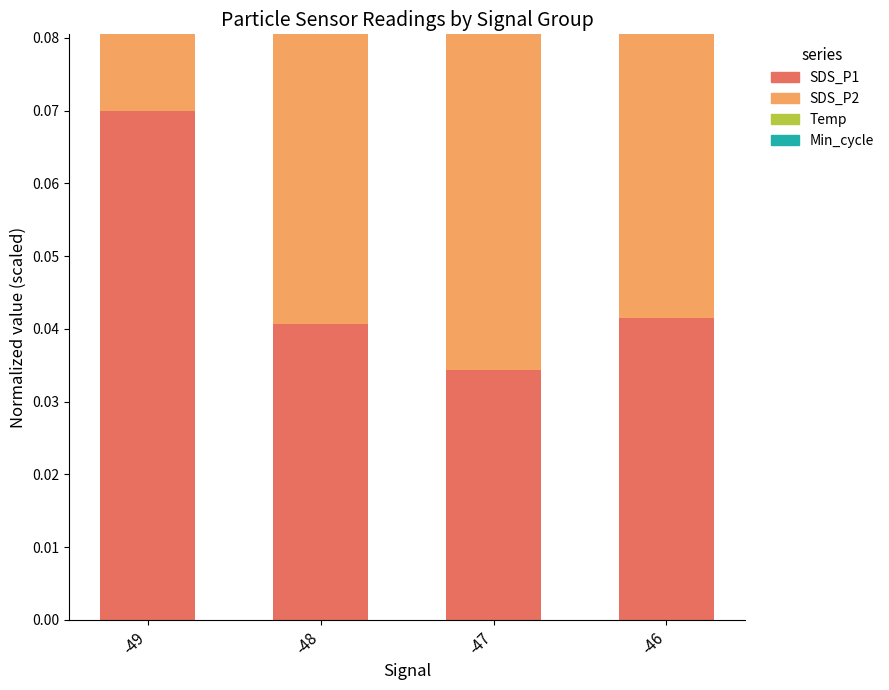

At which label is Min_cycle closest to 0?

-49